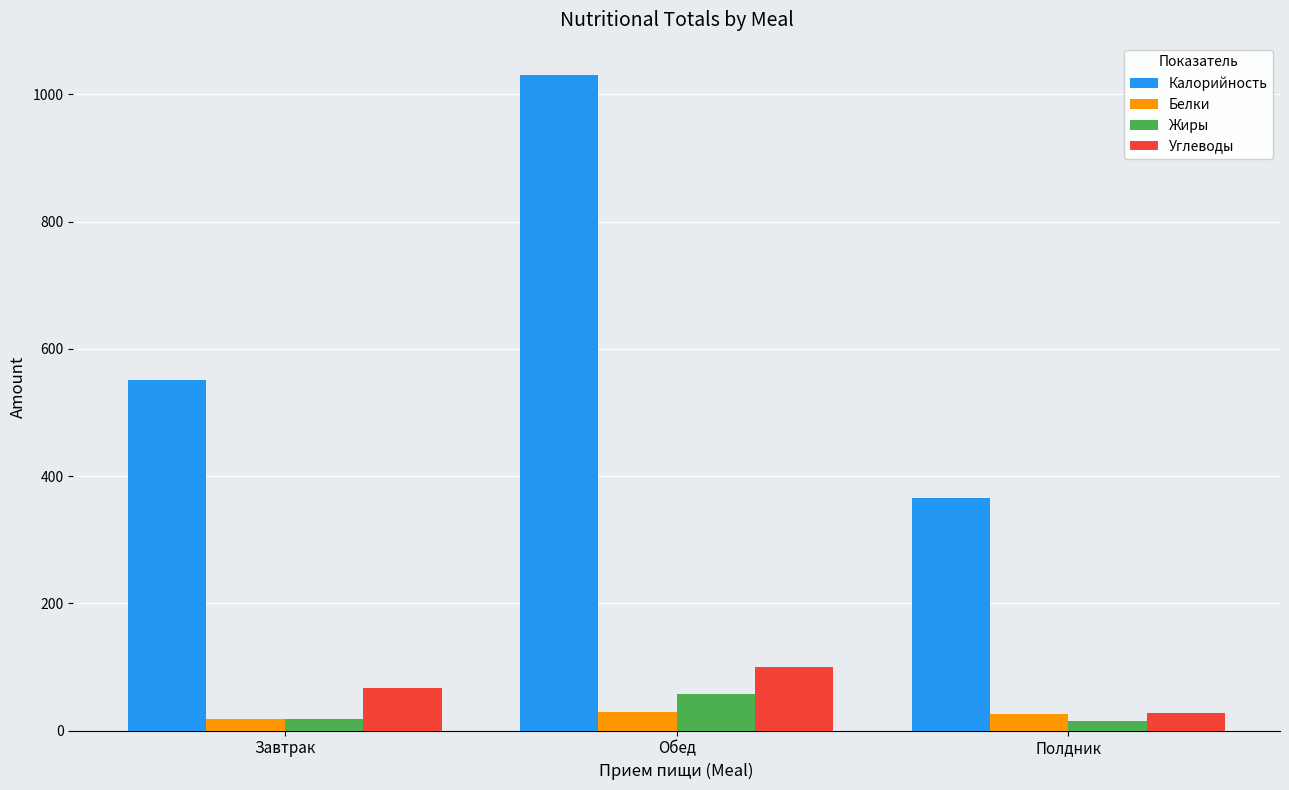

What position from the left is Обед?

2